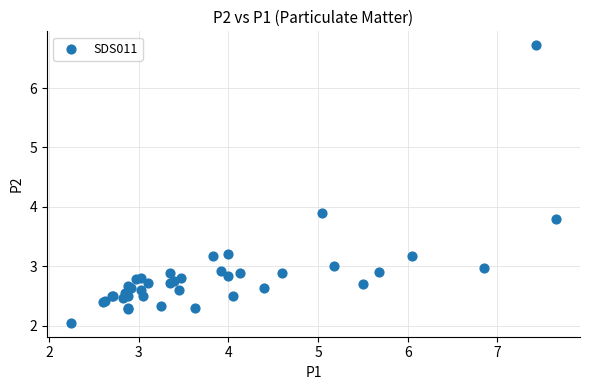

What Y value in the scatter plot is closest to 4?

3.9